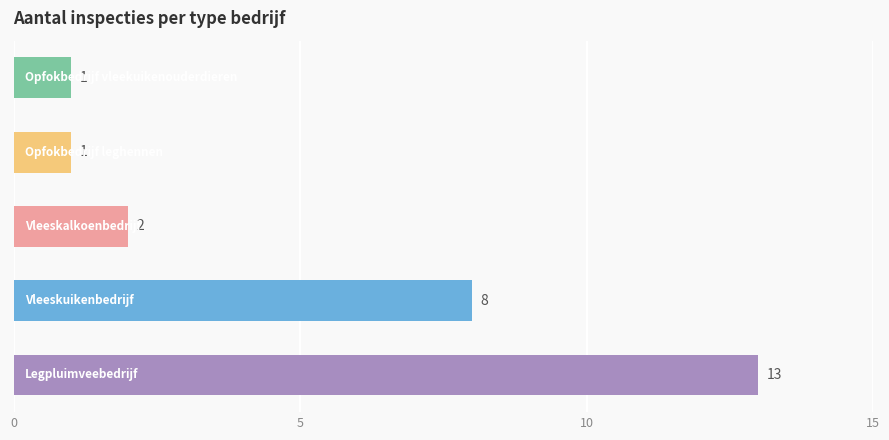

What is the sum of all values?

25